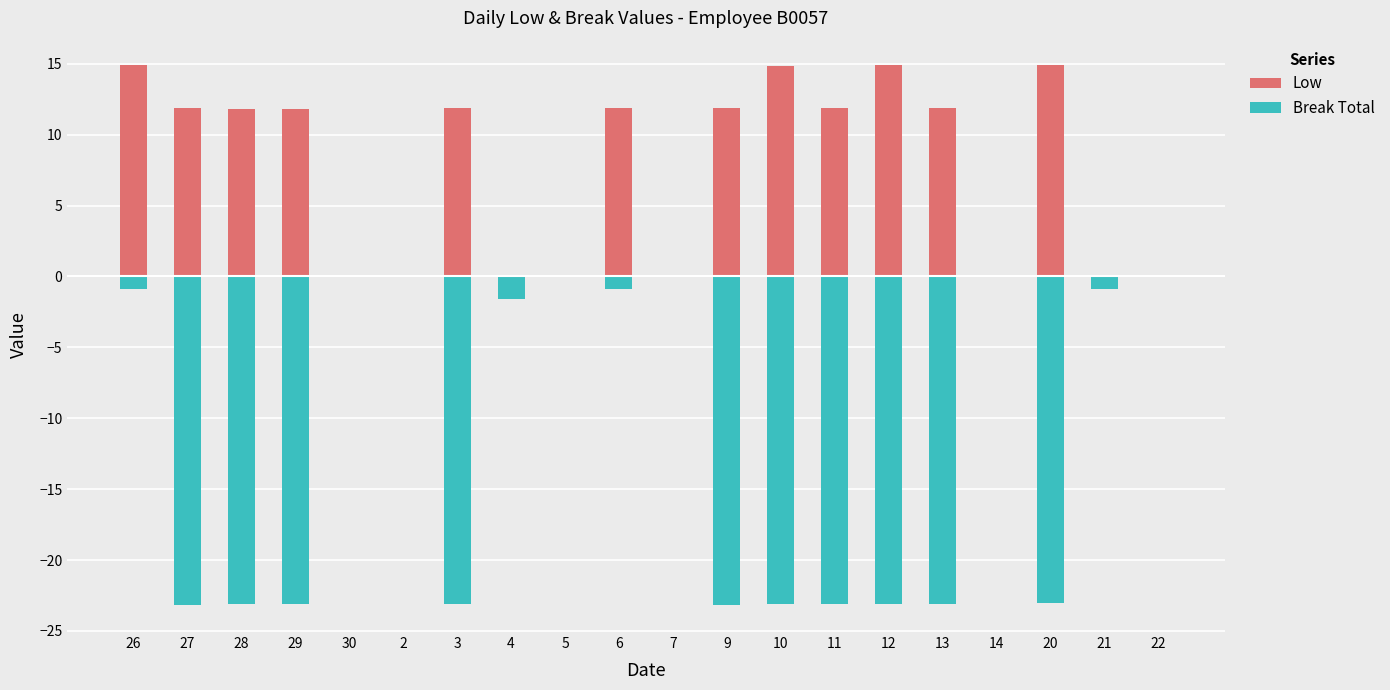

What is the difference between the maximum and minimum values in the Break Total series?

23.2